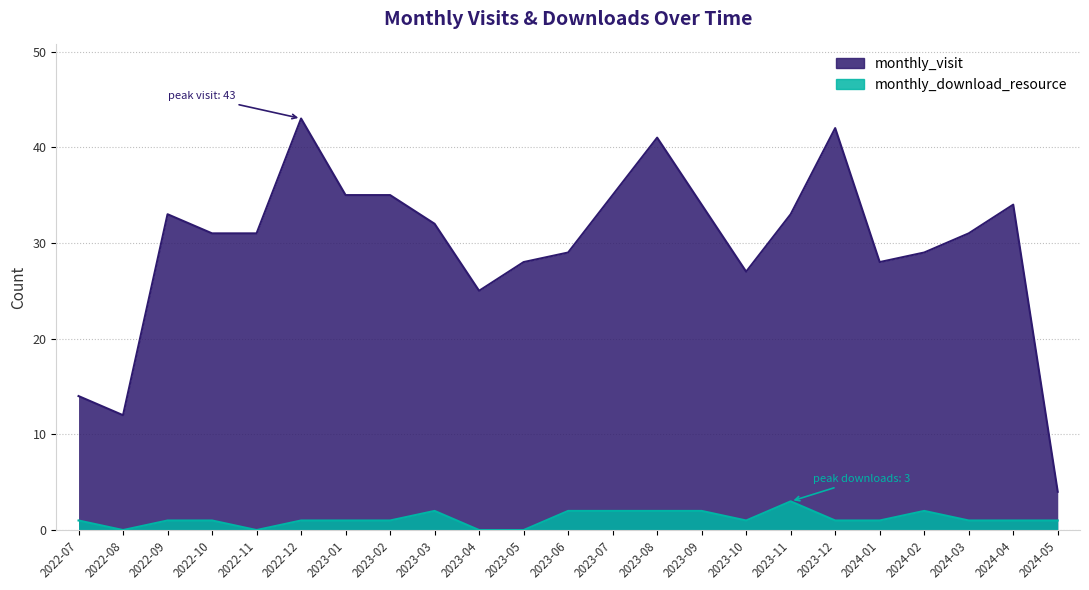

In monthly_download_resource, how many points are higher than both neighbors (excluding endpoints)?

3